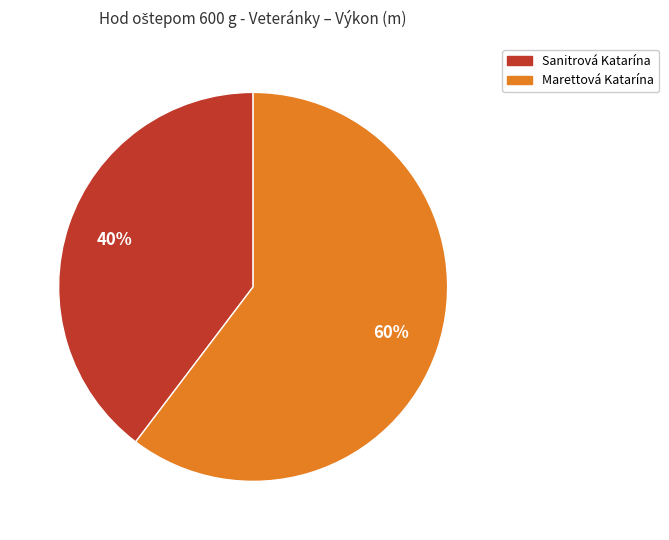

To the nearest percent, what is the combined percentage of Marettová Katarína and Sanitrová Katarína?

100%